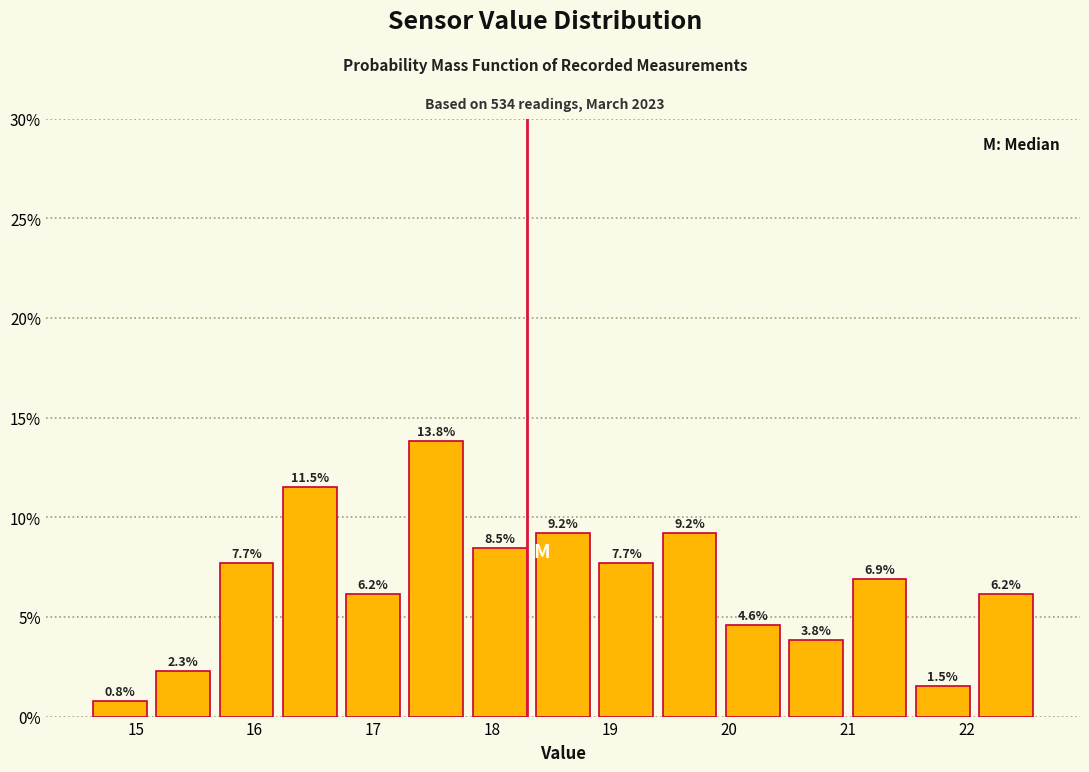

Which range on the x-axis has the tallest bar?

17.3 to 17.8